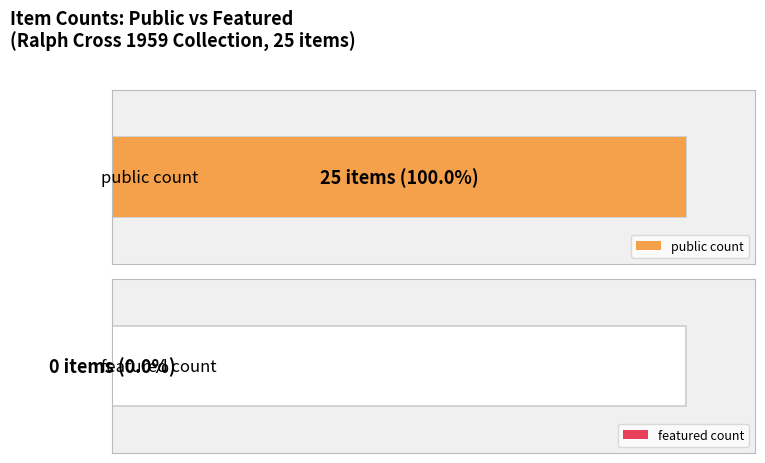

Is the value of featured at 38320 greater than the value of public at 38256?

No